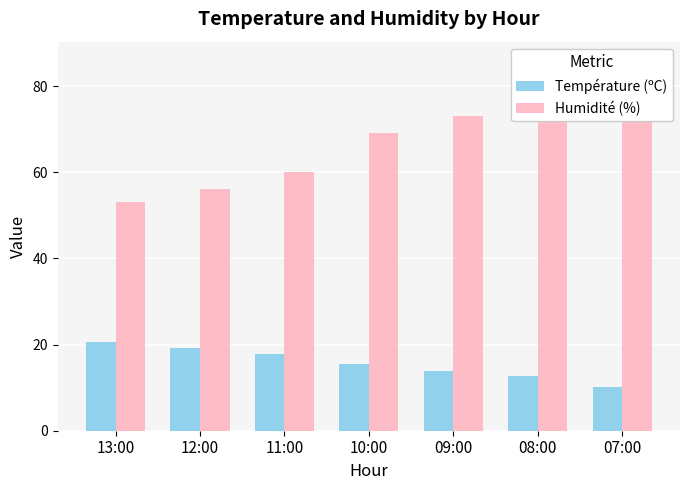

True or false: Humidité (%) has a value of 38.8 at 08:00.

False